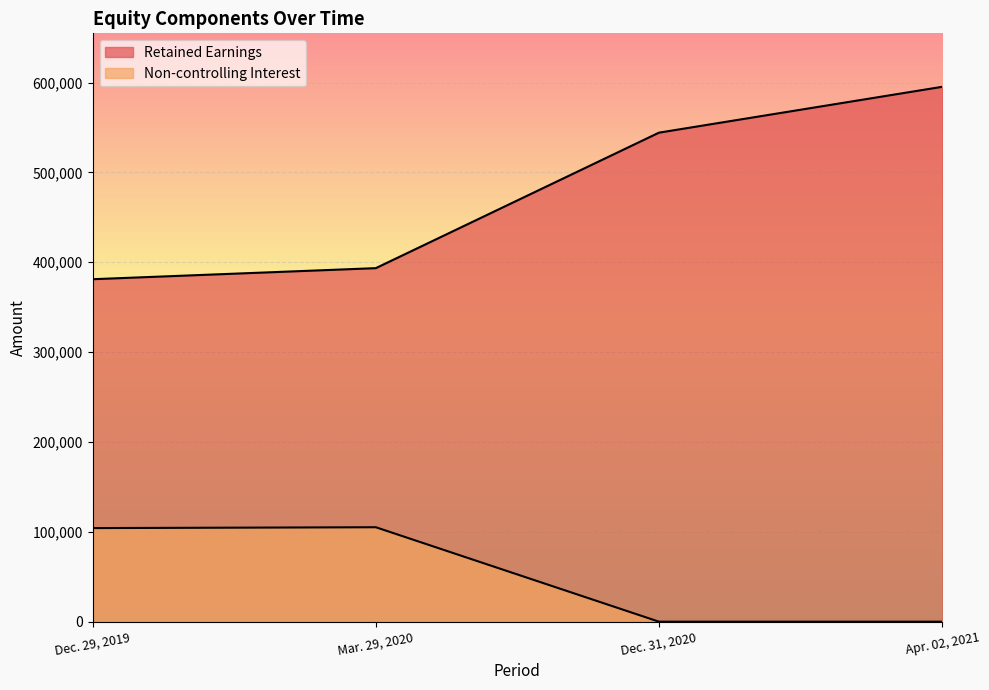

Is it true that Retained Earnings equals 381161 at Dec. 29, 2019?

True